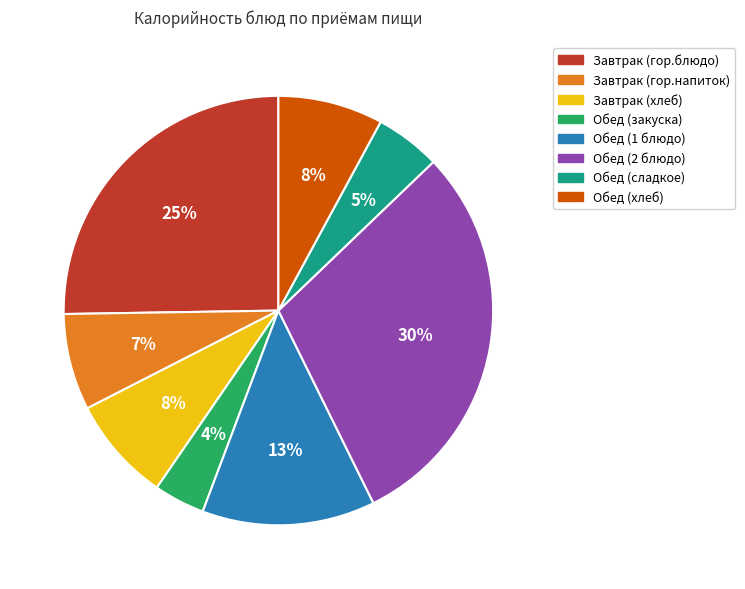

To the nearest percent, what is the combined percentage of Обед (закуска) and Обед (хлеб)?

12%